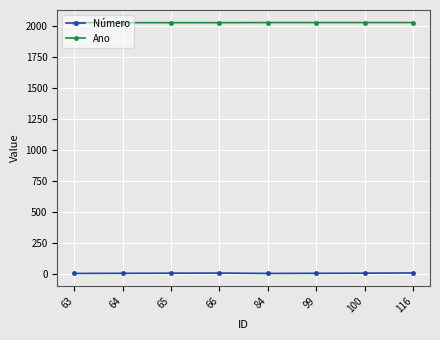

What are all the series names shown in the legend?

Número, Ano